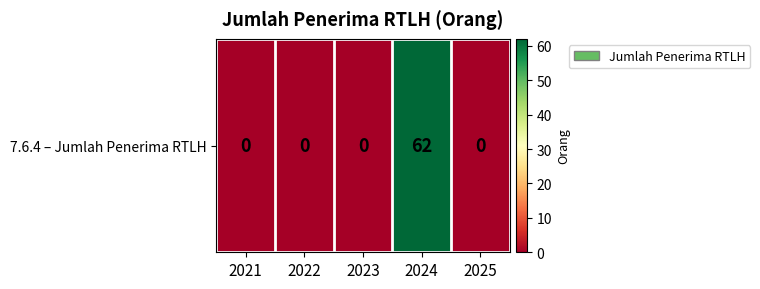

Rank the categories by value from lowest to highest.

2021, 2022, 2023, 2025, 2024